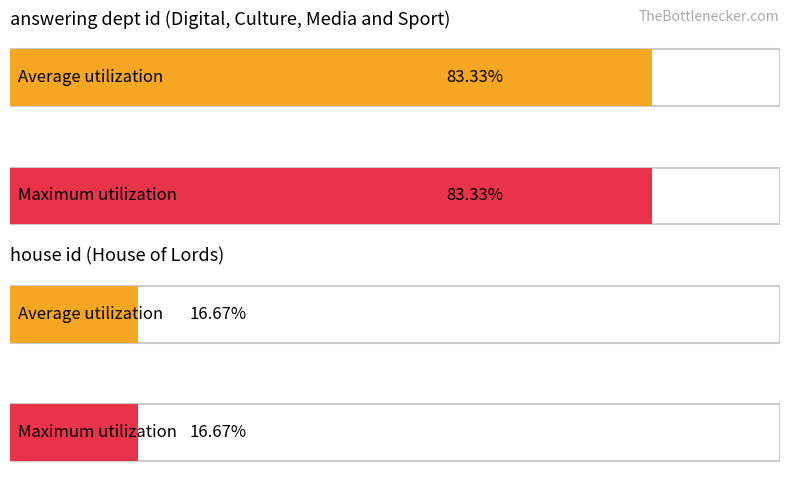

List the series in order of their peak value, lowest first.

house id, answering dept id